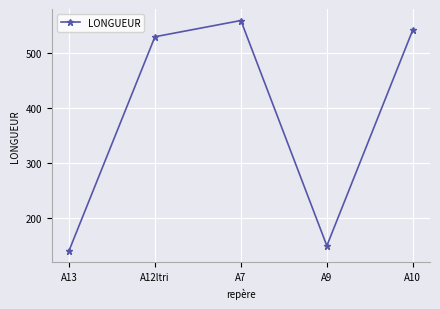

True or false: the data shows 143.6 at A12ltri.

False